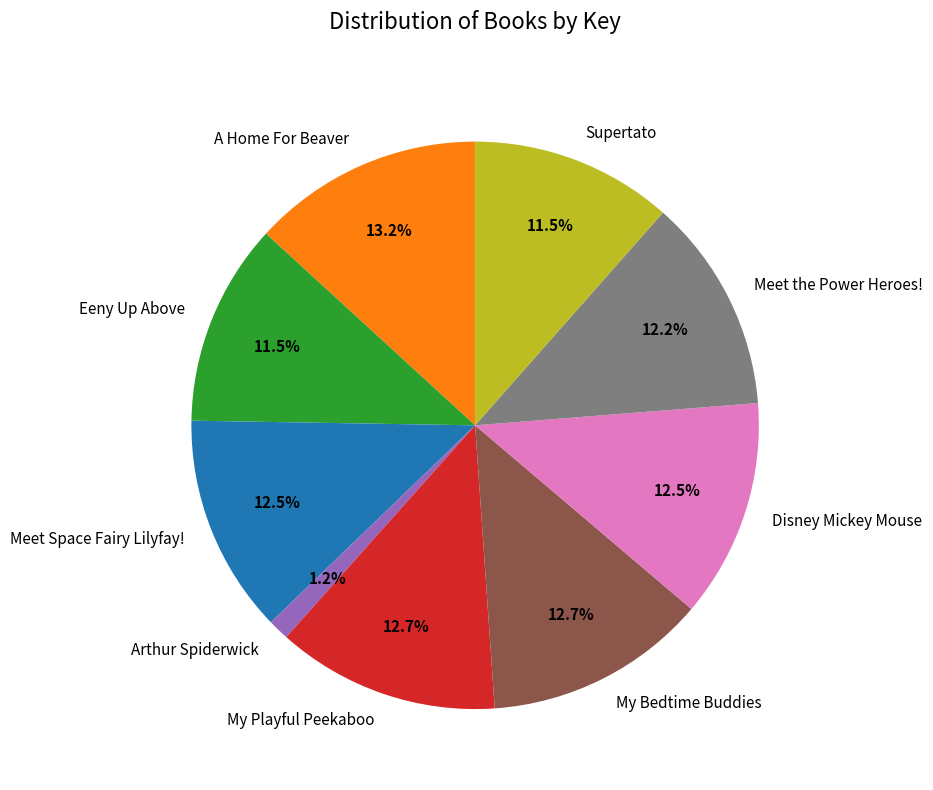

To the nearest percent, what percentage of the pie is A Home For Beaver?

13%